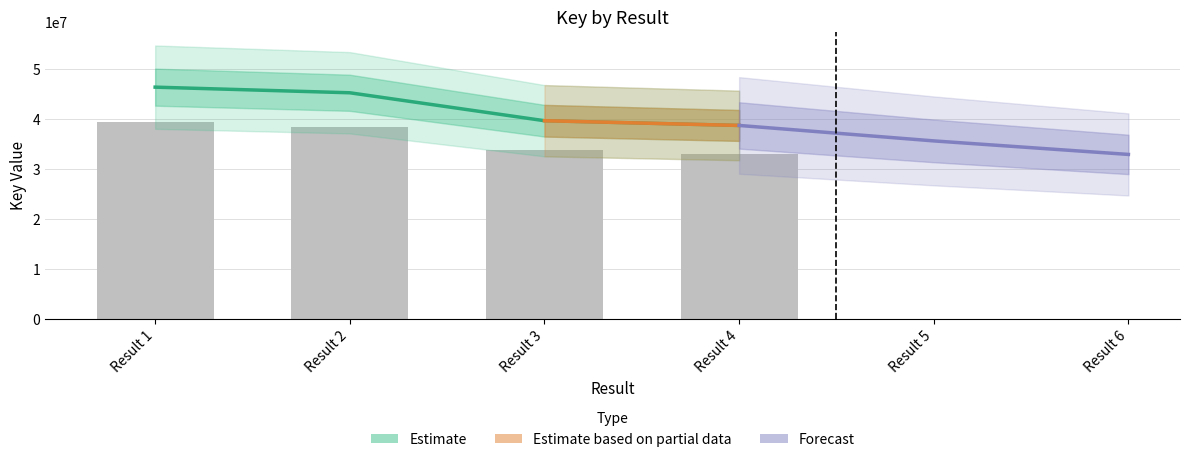

Is it true that the value at Result 3 is 39654853?

True